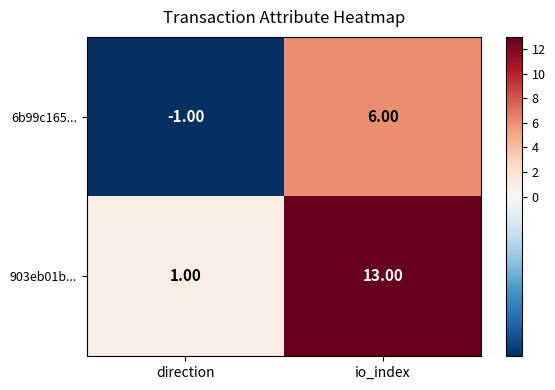

Which series has the largest total across all categories?

903eb01b...